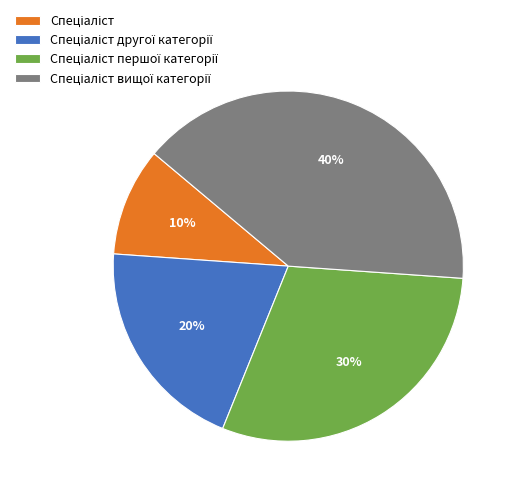

To the nearest percent, what is the average slice percentage?

25%